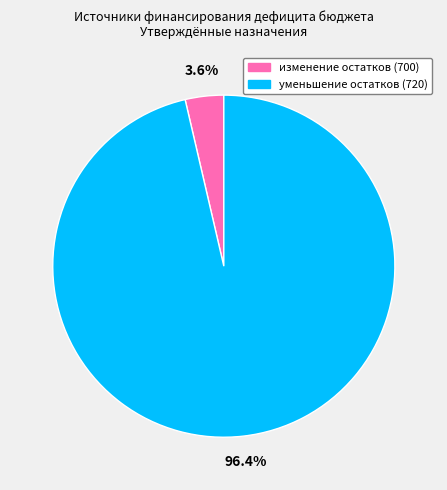

Does any single category account for the majority?

Yes